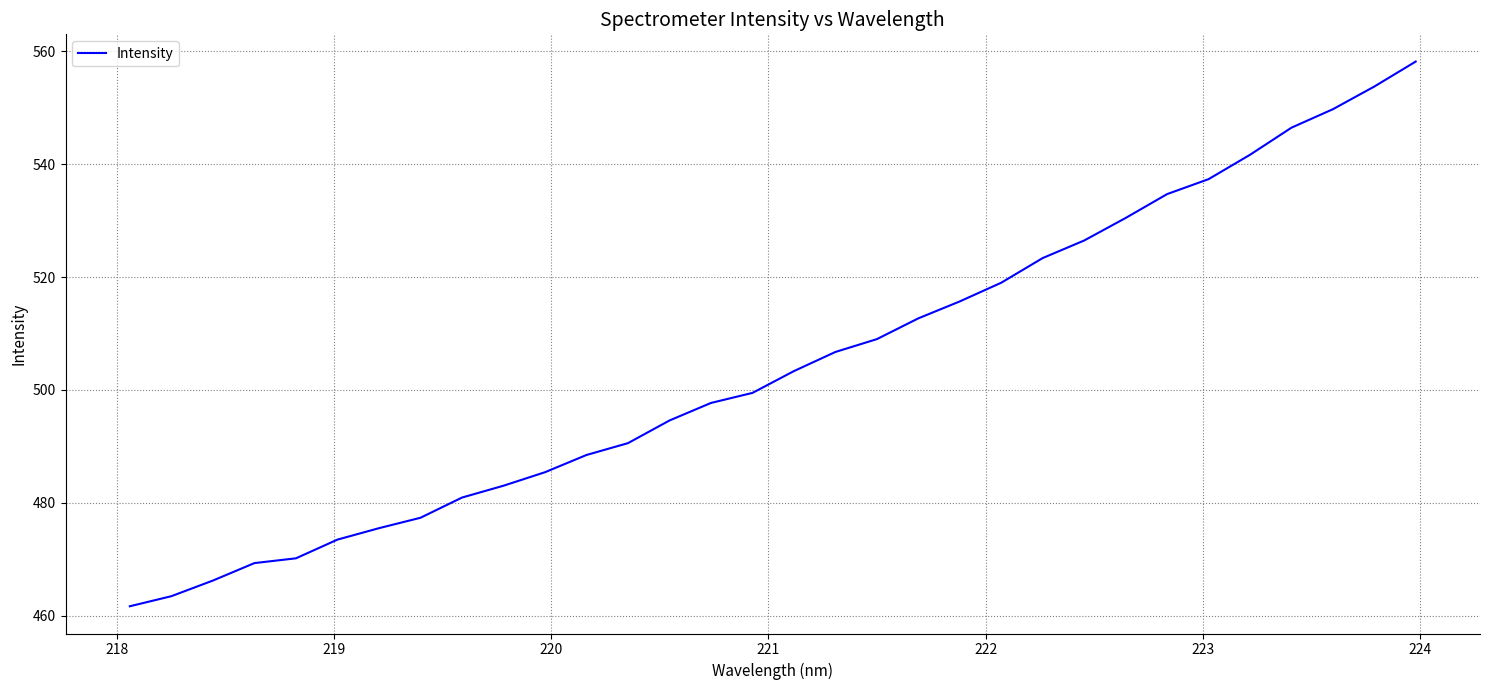

What is the maximum value shown in the chart?

558.2